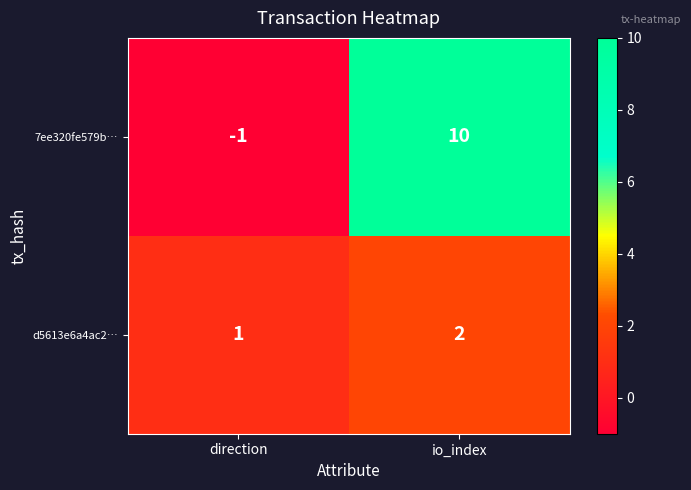

What is the difference between the 7ee320fe579b… values at io_index and direction?

11